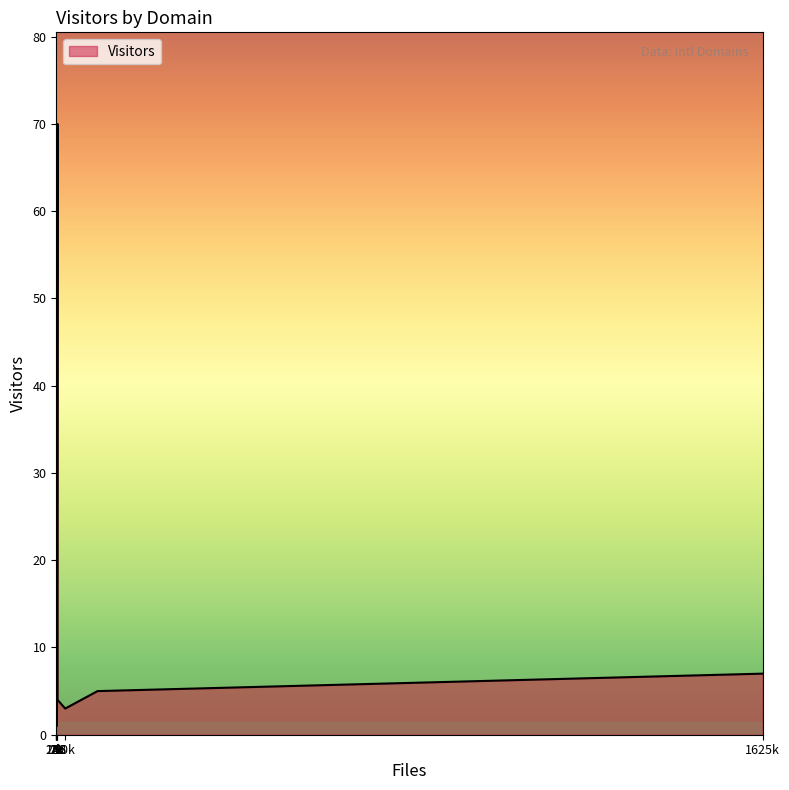

What is the label of the 5th point from the right?

u-psud.fr